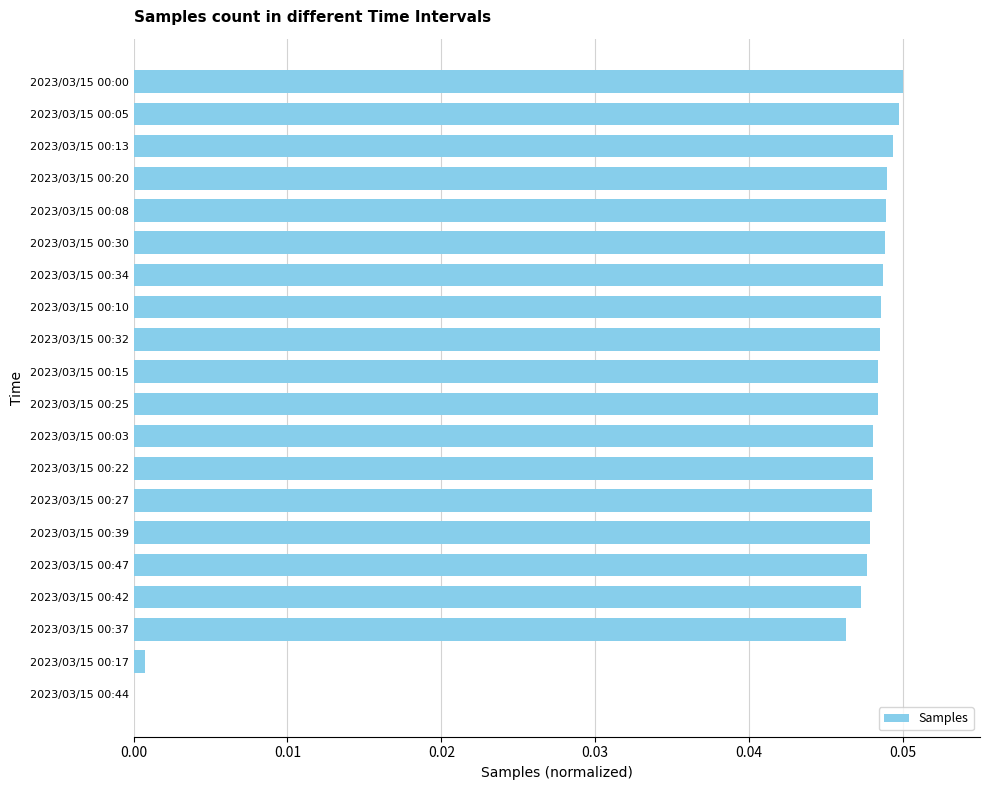

The chart shows a value of 0.0 at 2023/03/15 00:03. True or false?

True